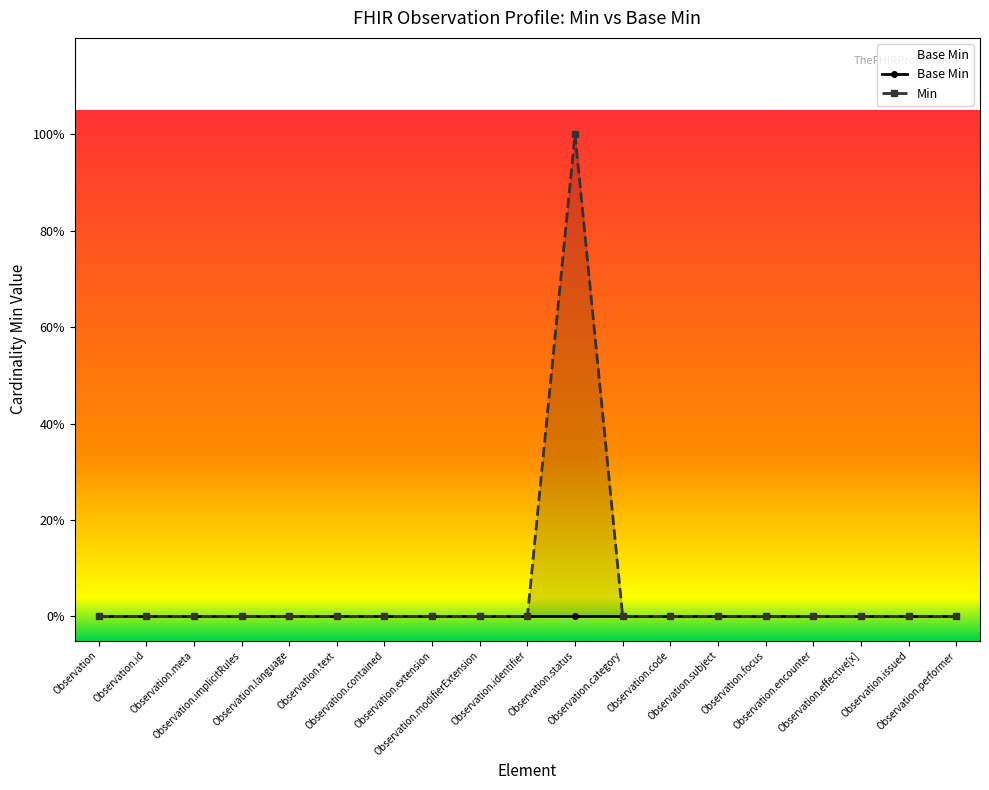

What are all the series names shown in the legend?

Base Min, Min